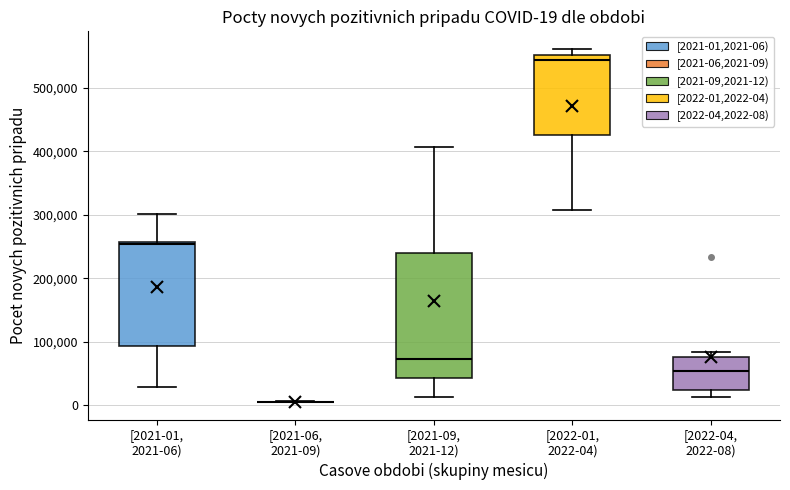

Comparing the boxes themselves (not the whiskers), which one is the tallest?

[2021-09, 2021-12)